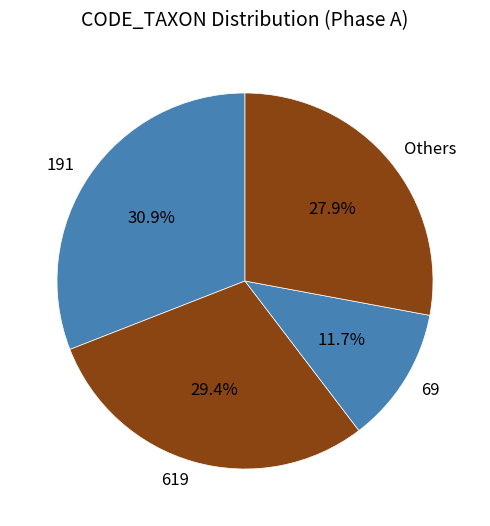

Which slice is the smallest?

69